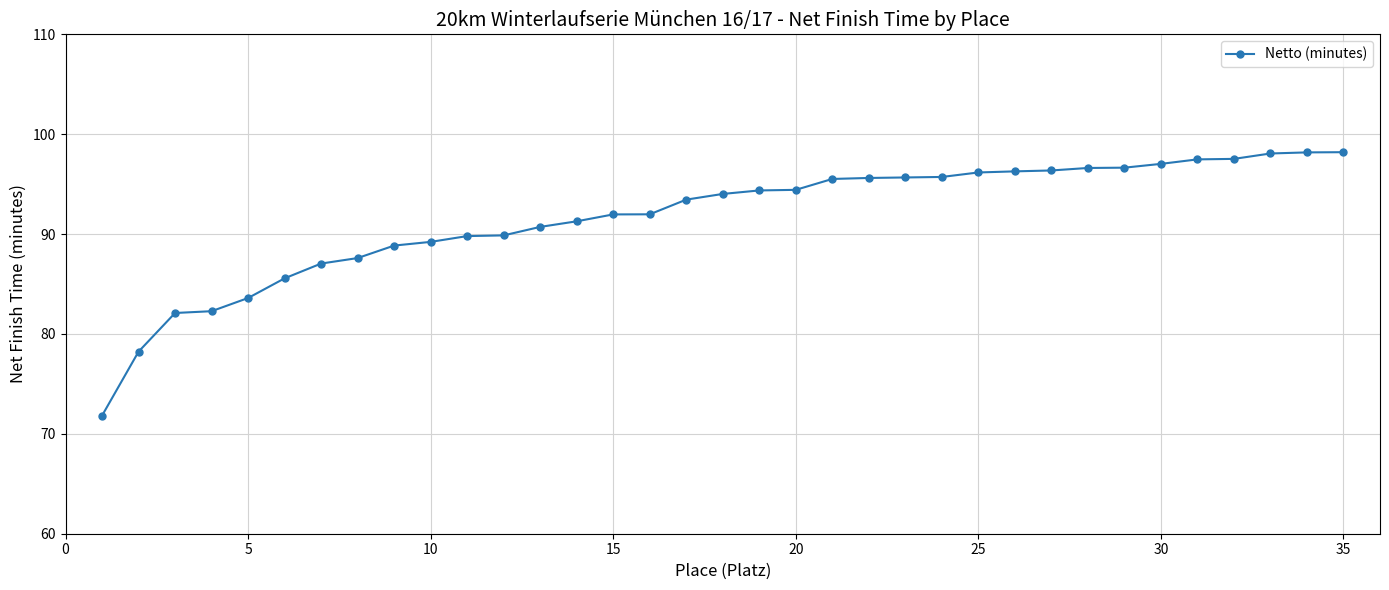

What is the maximum value shown in the chart?

98.2